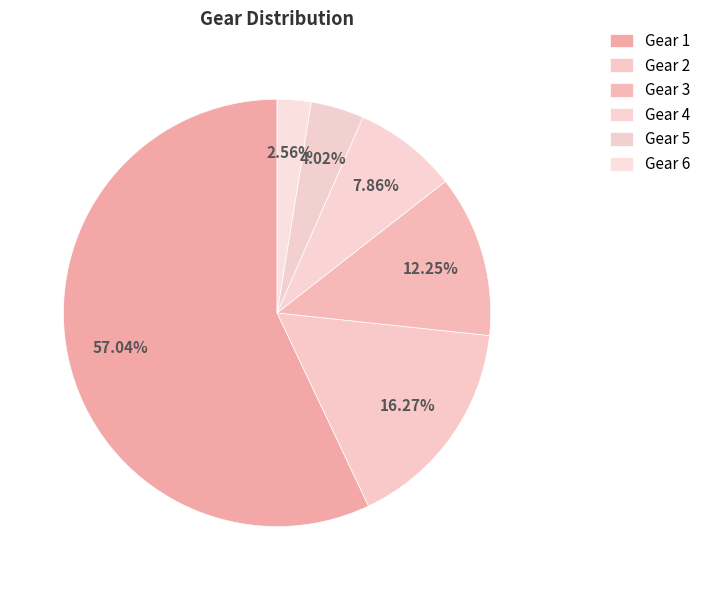

Count the number of slices in the pie.

6